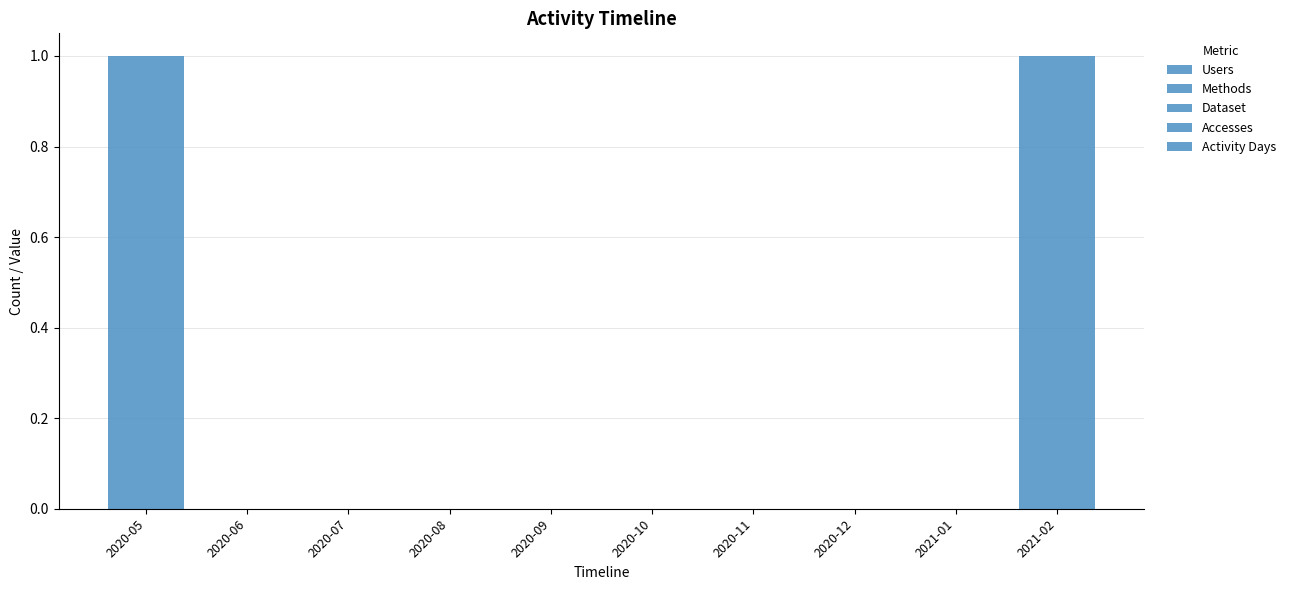

What position from the left is 2020-11?

7